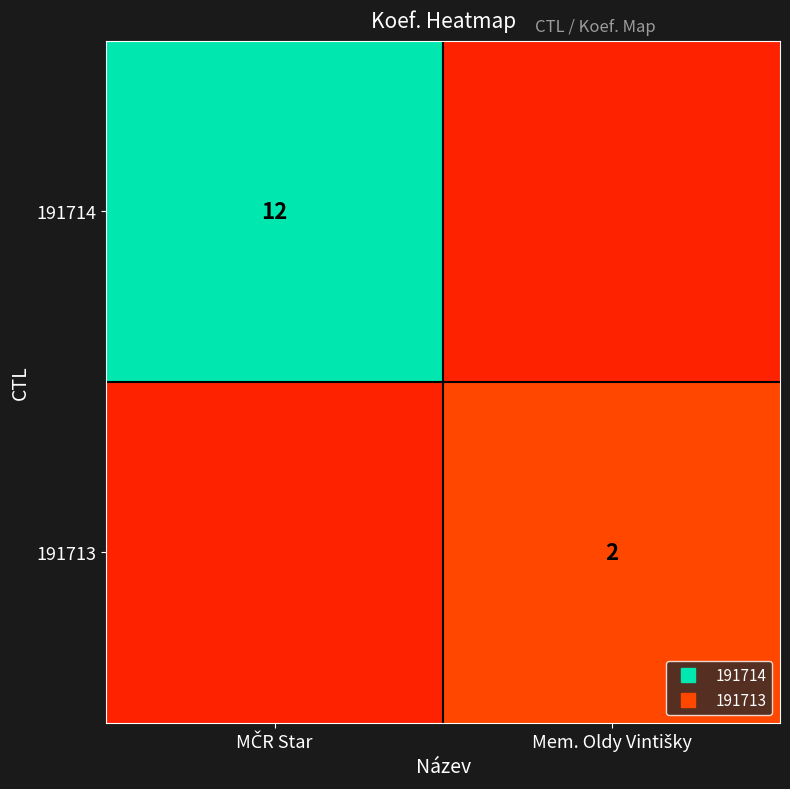

True or false: 191714 has a value of 12 at MČR Star.

True